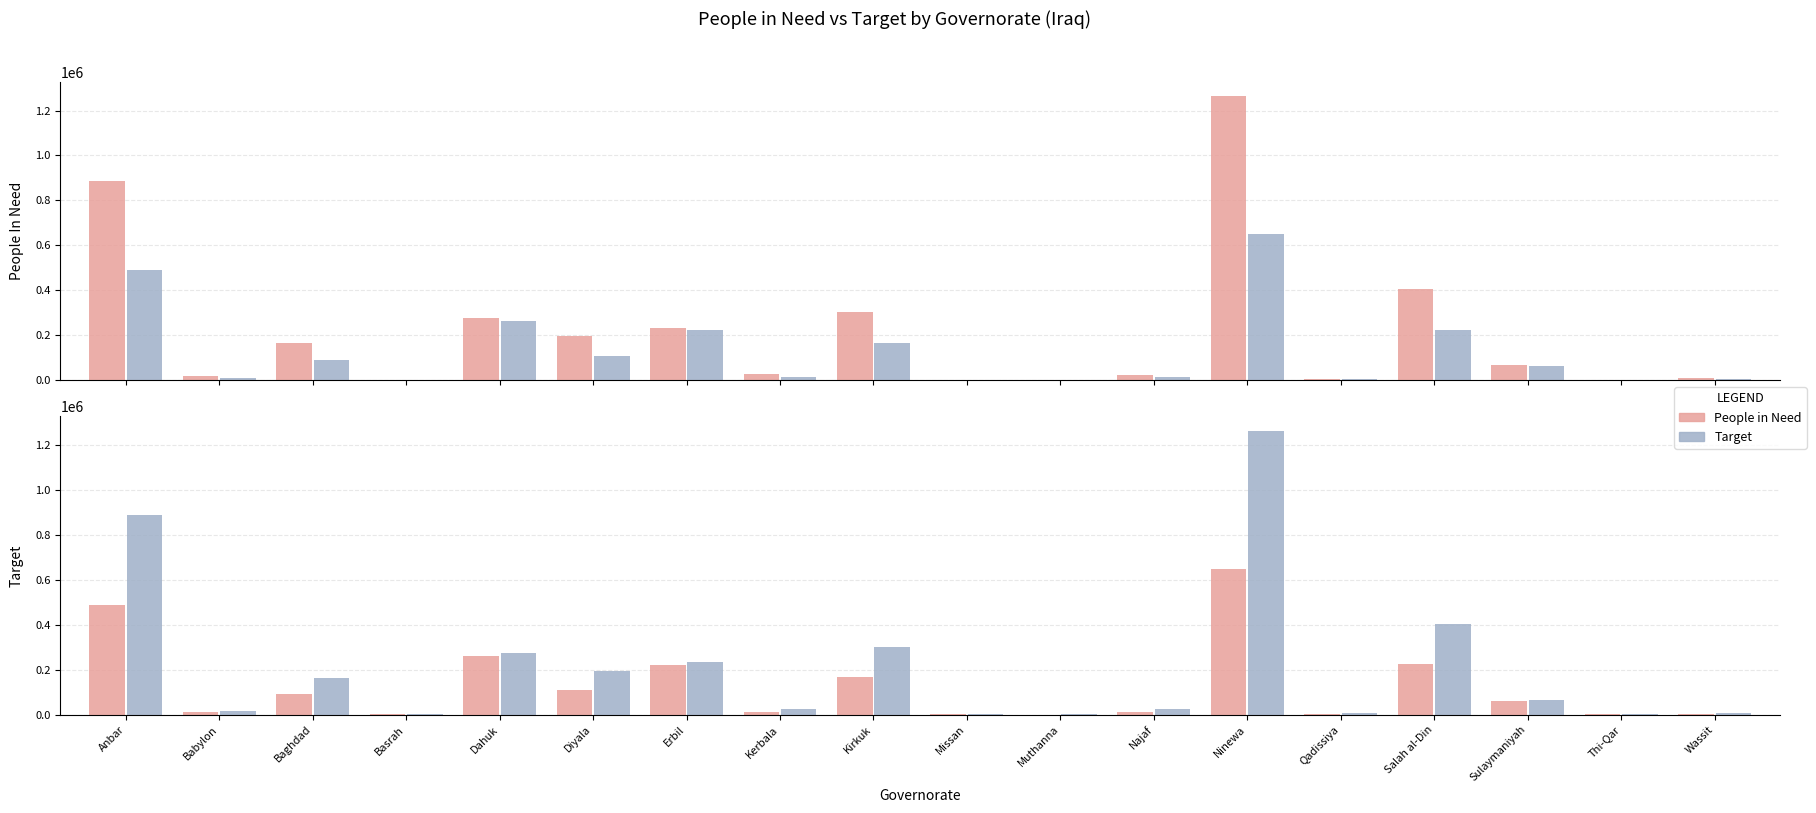

What is the label of the 7th bar from the left?

Erbil